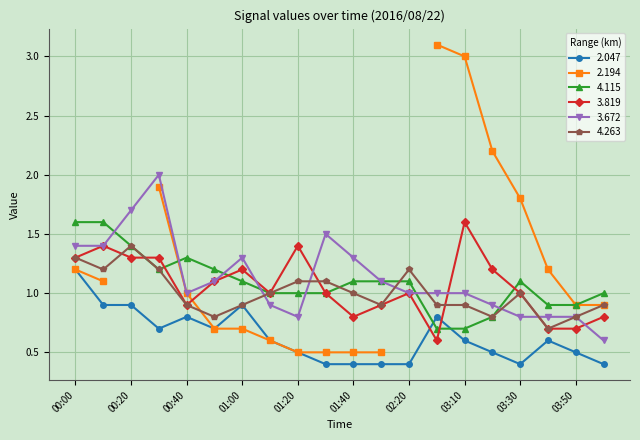

Between 00:50 and 01:40, which series saw the biggest shift?

3.819